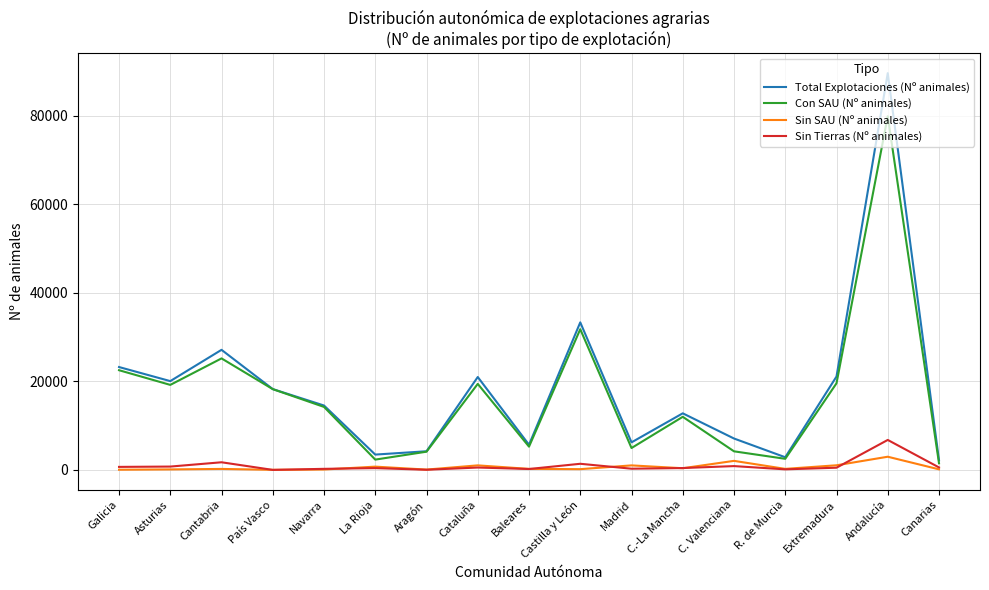

At which category is the sum across all series the highest?

Andalucía